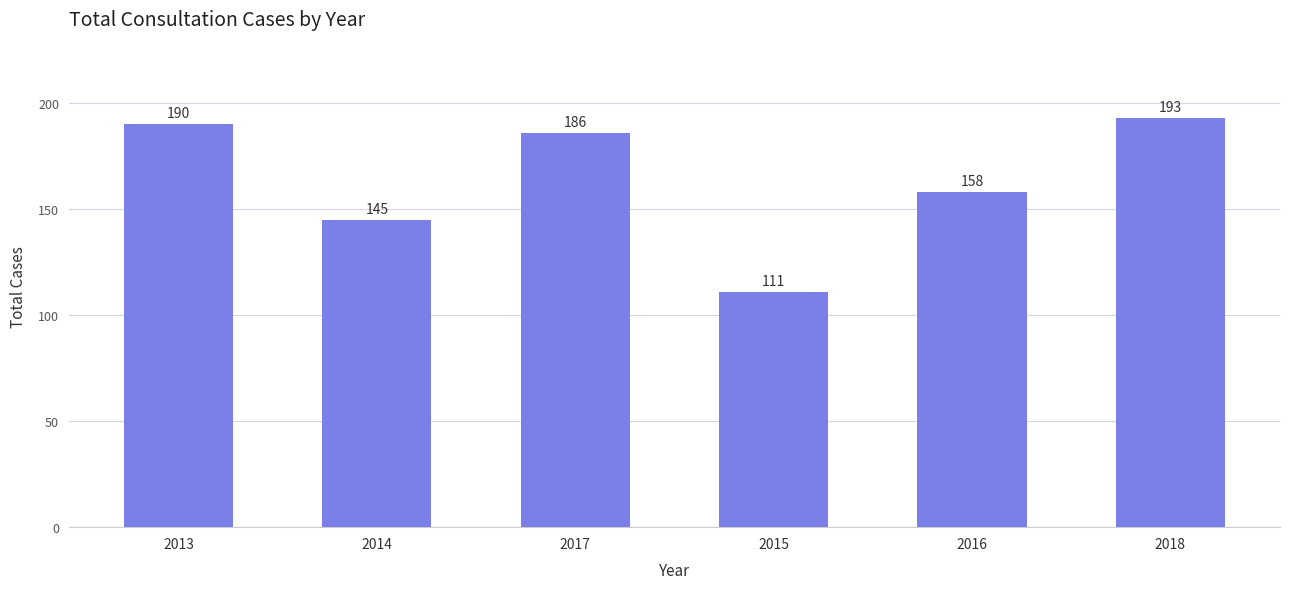

Rank the categories by value from highest to lowest.

2018, 2013, 2017, 2016, 2014, 2015